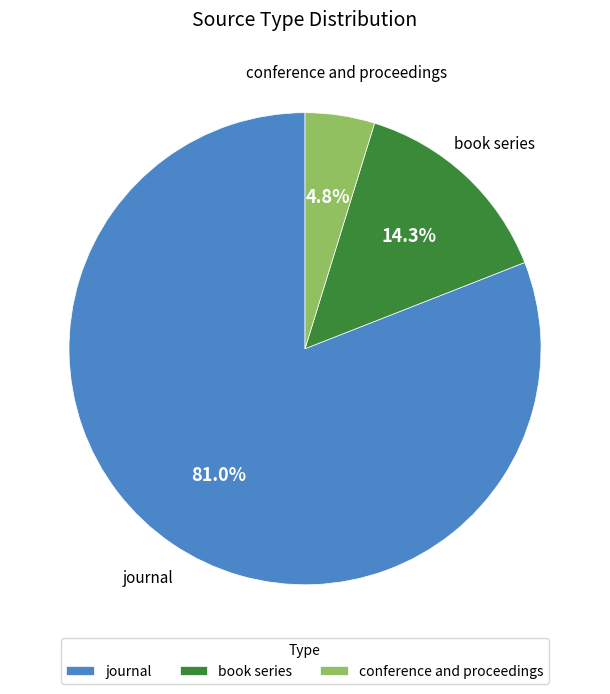

To the nearest percent, what is the average slice percentage?

33%